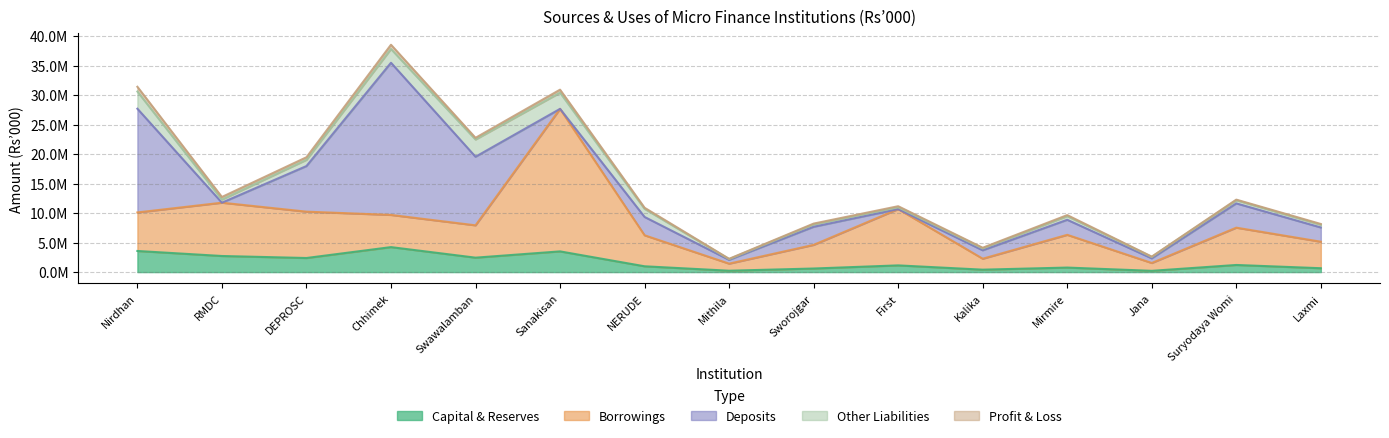

At which category is the sum across all series the highest?

Chhimek